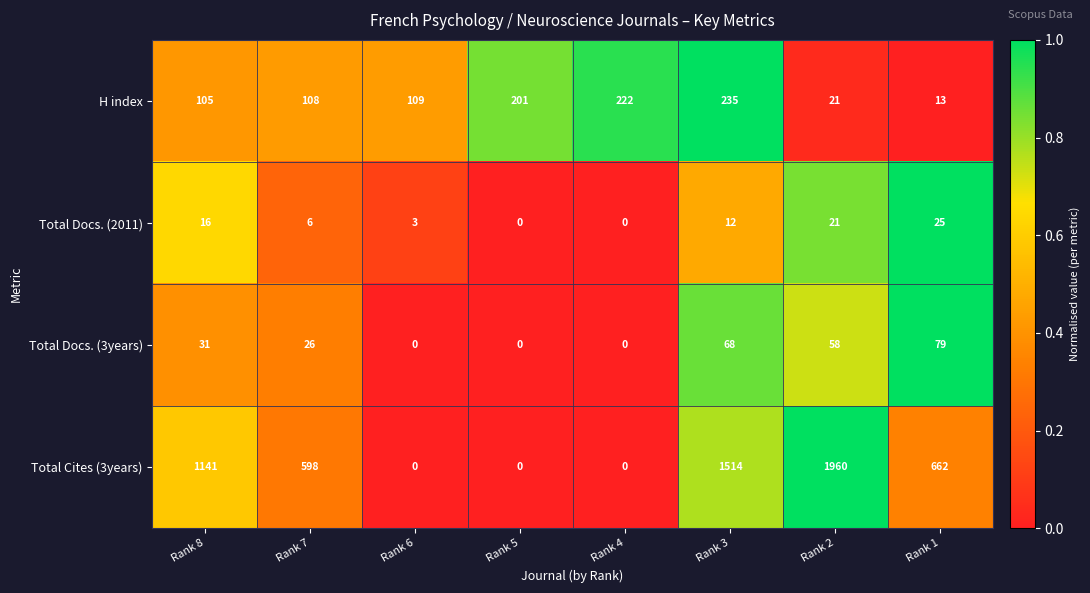

What is the average value of the H index series?

127